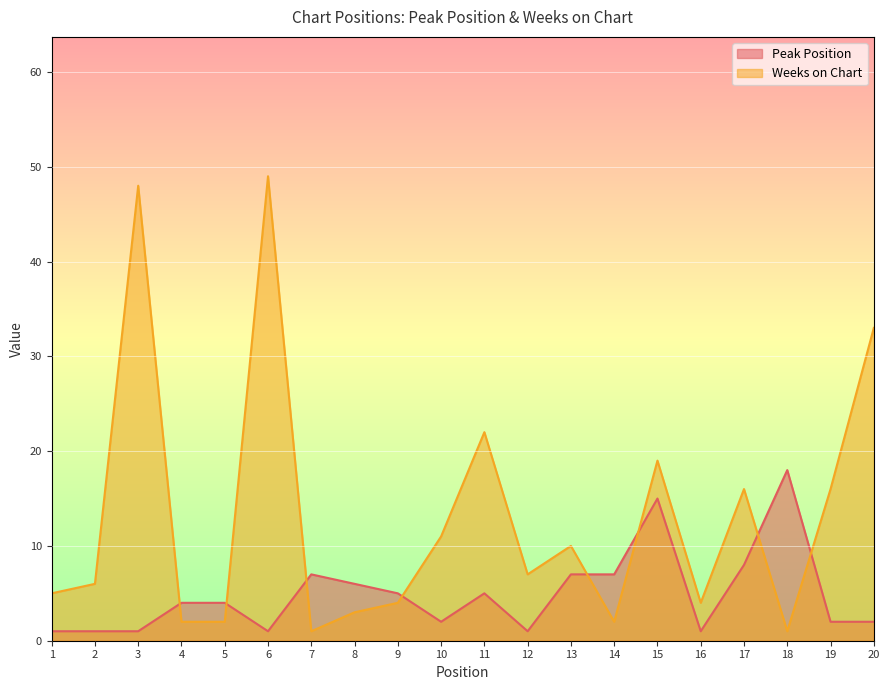

What is the difference between the maximum and minimum values in the Weeks on Chart series?

48